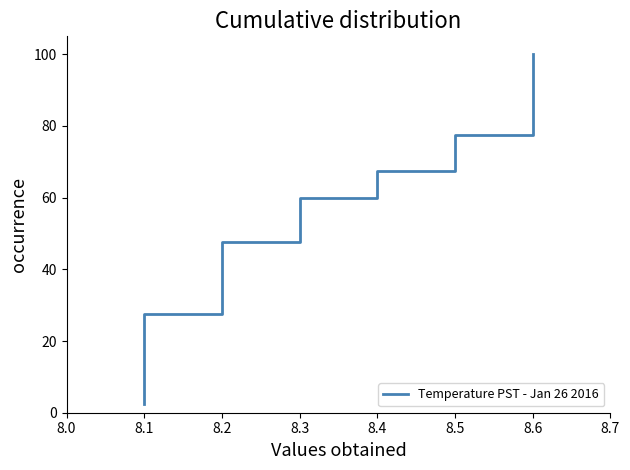

Which has a higher value, 8.5 or 8.2?

8.5